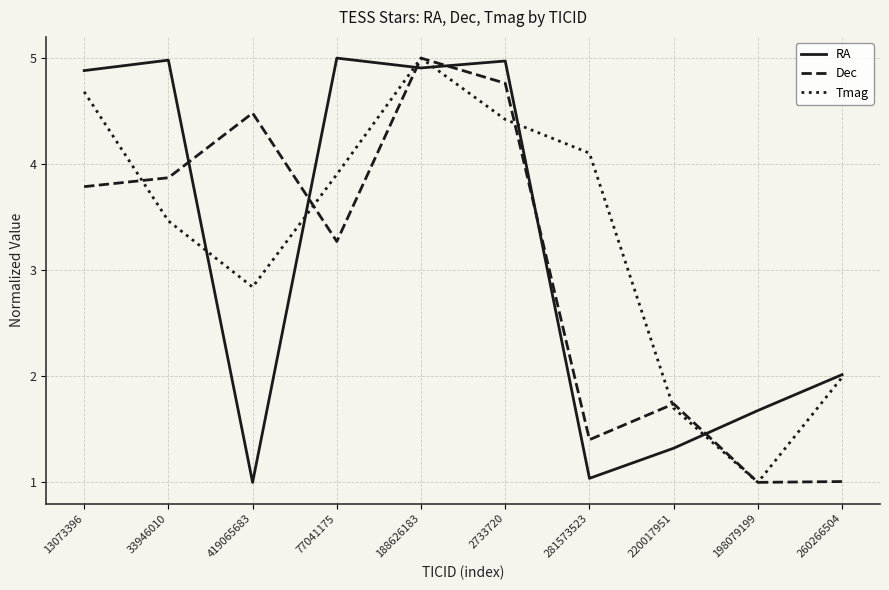

The value of Tmag at 2733720 is 4.4. True or false?

True